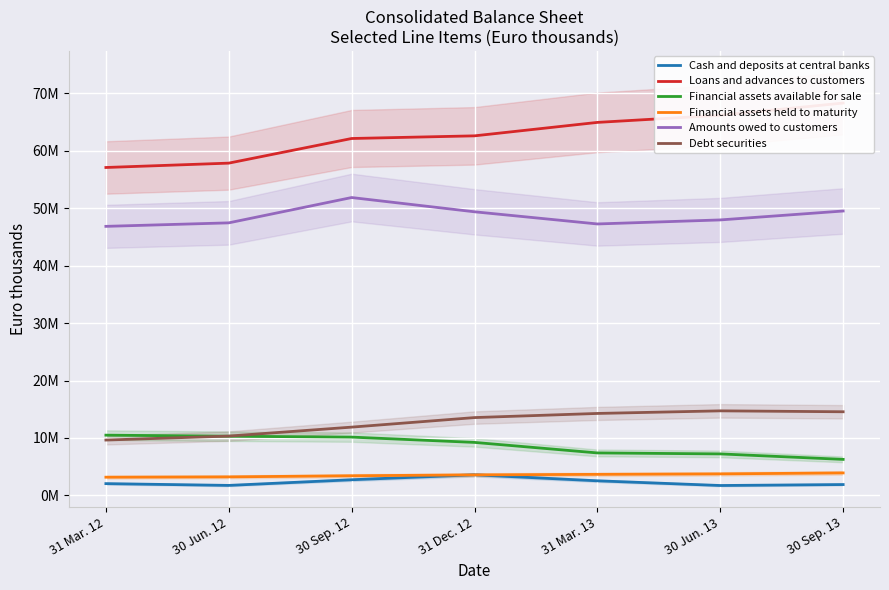

Which series changed the most between 30 Sep. 12 and 30 Jun. 13?

Loans and advances to customers